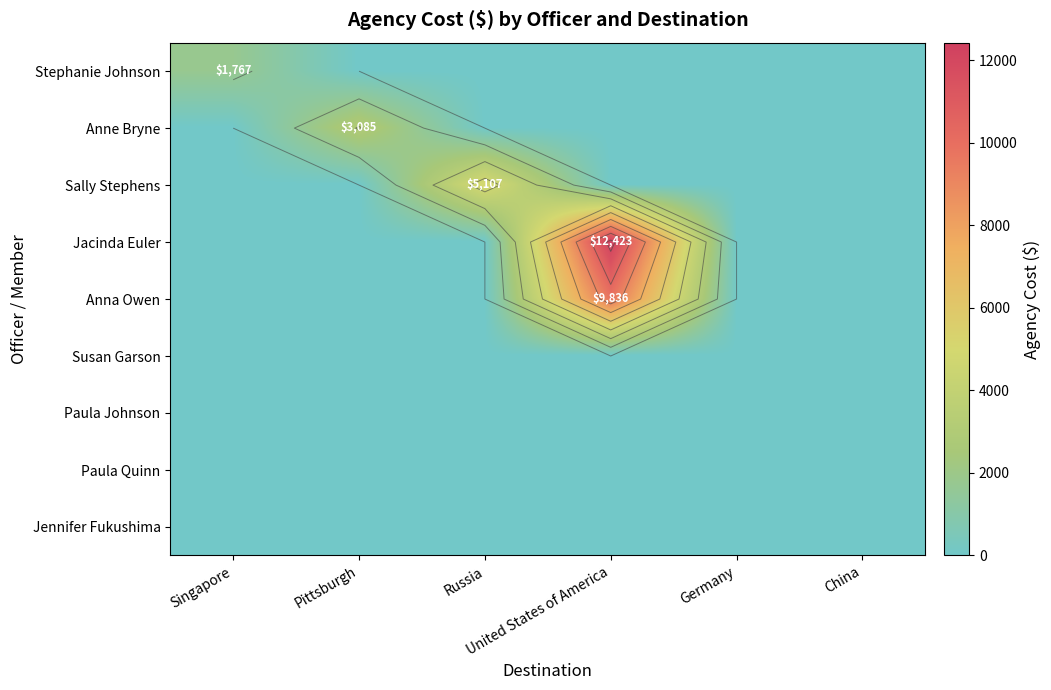

At which category is the sum across all series the highest?

United States of America